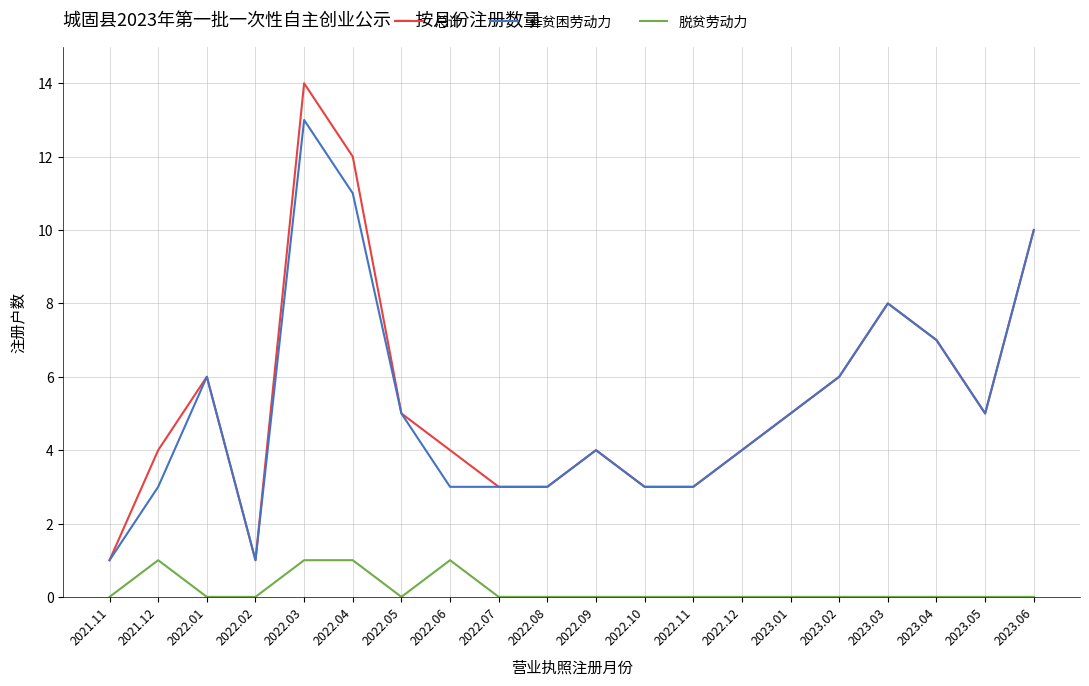

Reading left to right, transcribe all the data shown in this chart.

总计: 1	4	6	1	14	12	5	4	3	3	4	3	3	4	5	6	8	7	5	10
非贫困劳动力: 1	3	6	1	13	11	5	3	3	3	4	3	3	4	5	6	8	7	5	10
脱贫劳动力: 0	1	0	0	1	1	0	1	0	0	0	0	0	0	0	0	0	0	0	0